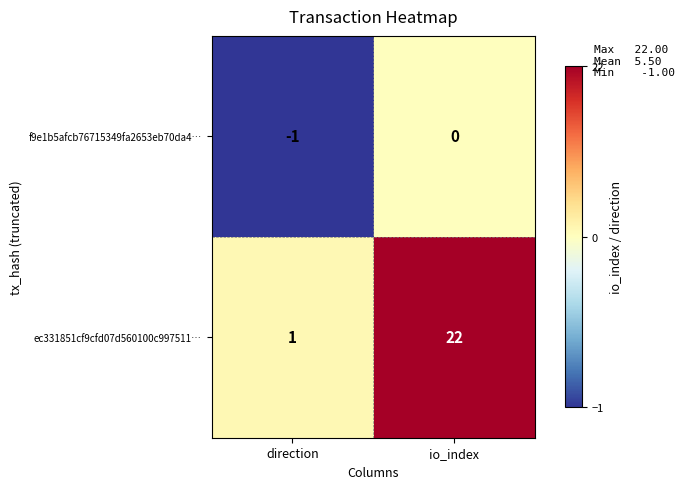

Reading left to right, what are all the values shown in this chart?

f9e1b5afcb76715349fa2653eb70da4…: -1	0
ec331851cf9cfd07d560100c997511…: 1	22